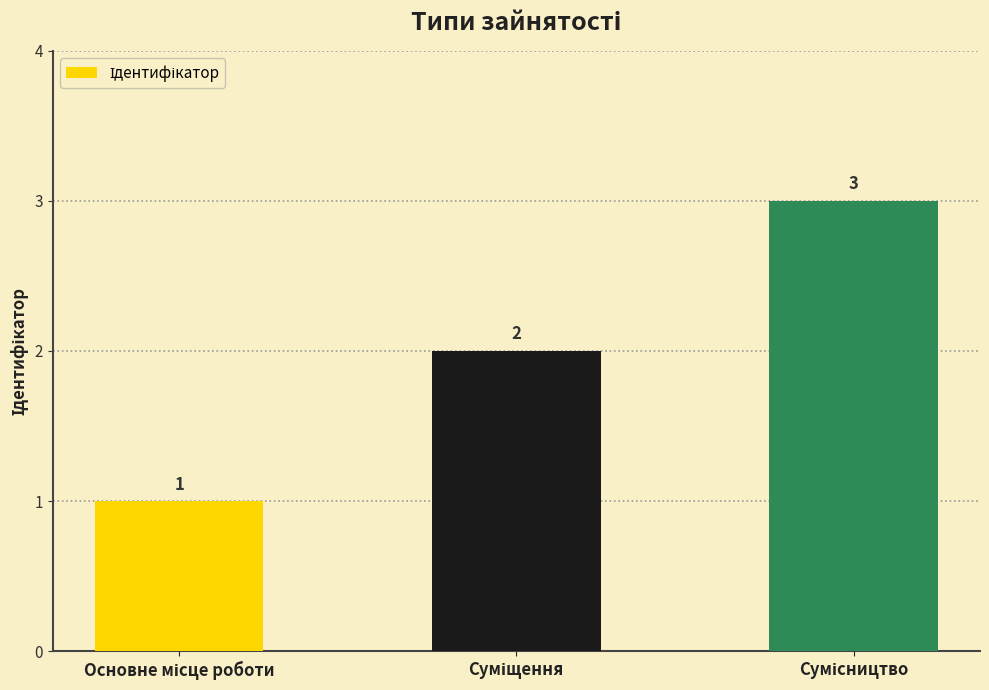

Count the values in the range 1 to 3.

3